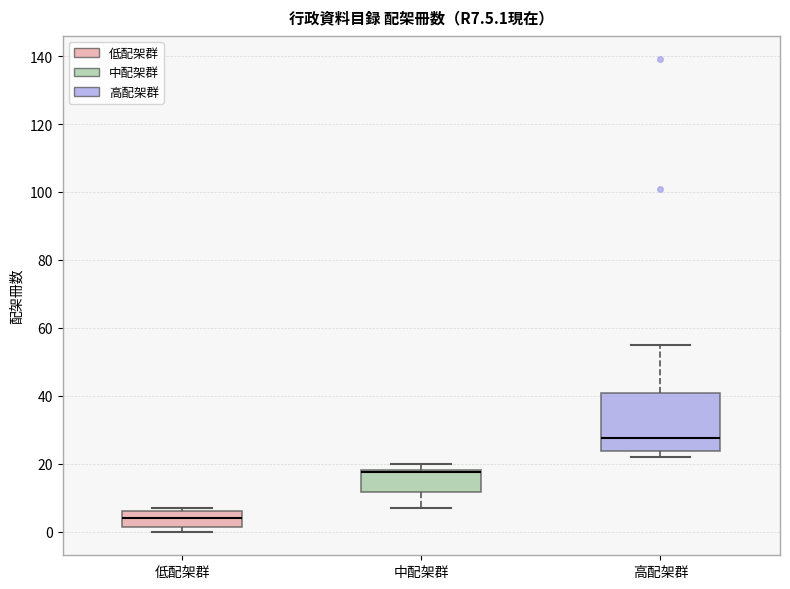

Reading left to right, transcribe this box plot: for each box, give where its median line is, the range the box spans, and where its two whiskers end, as read against the y-axis. The values are not printed on the chart, so give them approximately, as read against the axis.

低配架群: median 4, box 2 to 6, whiskers 0 to 8
中配架群: median 18 (just below the box's upper edge), box 12 to 18, whiskers 8 to 20
高配架群: median 28, box 24 to 40, whiskers 22 to 56